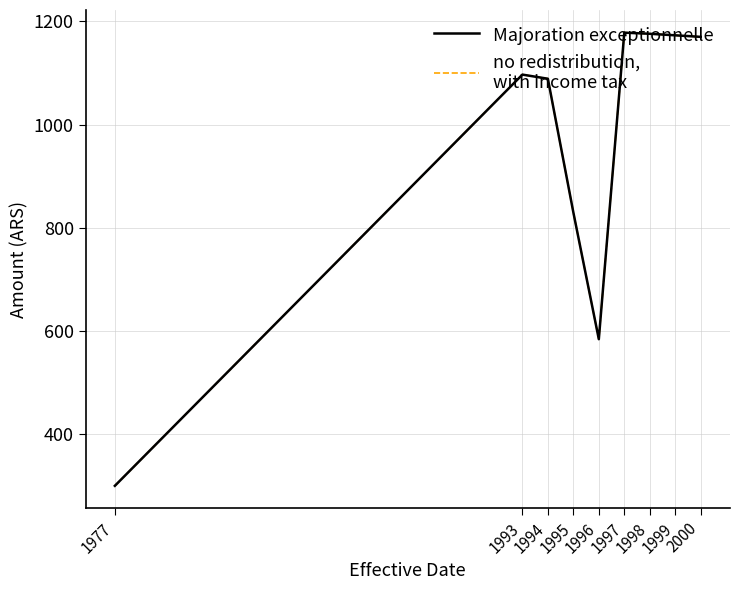

What is the smallest value displayed?

300.0